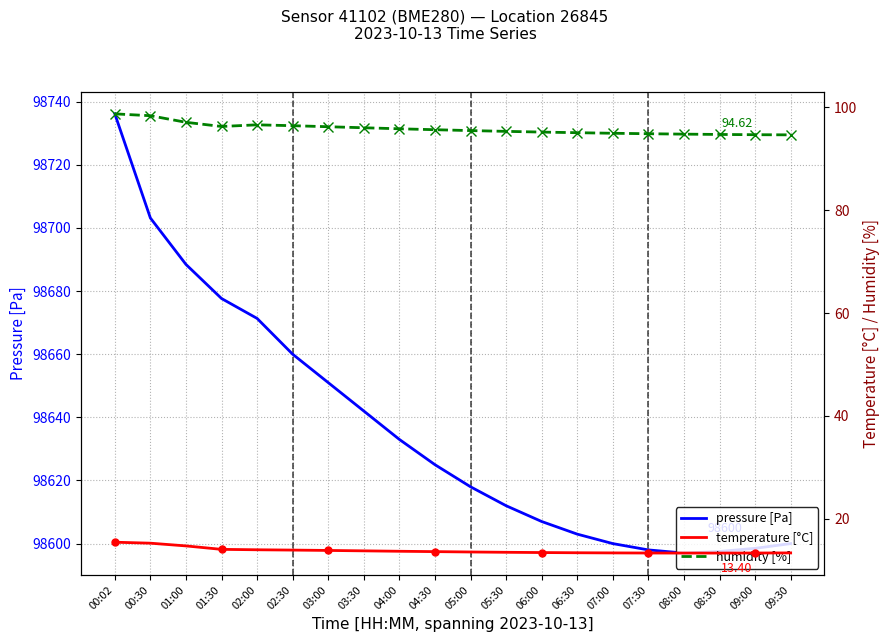

How many data points in pressure are less than 98625?

10